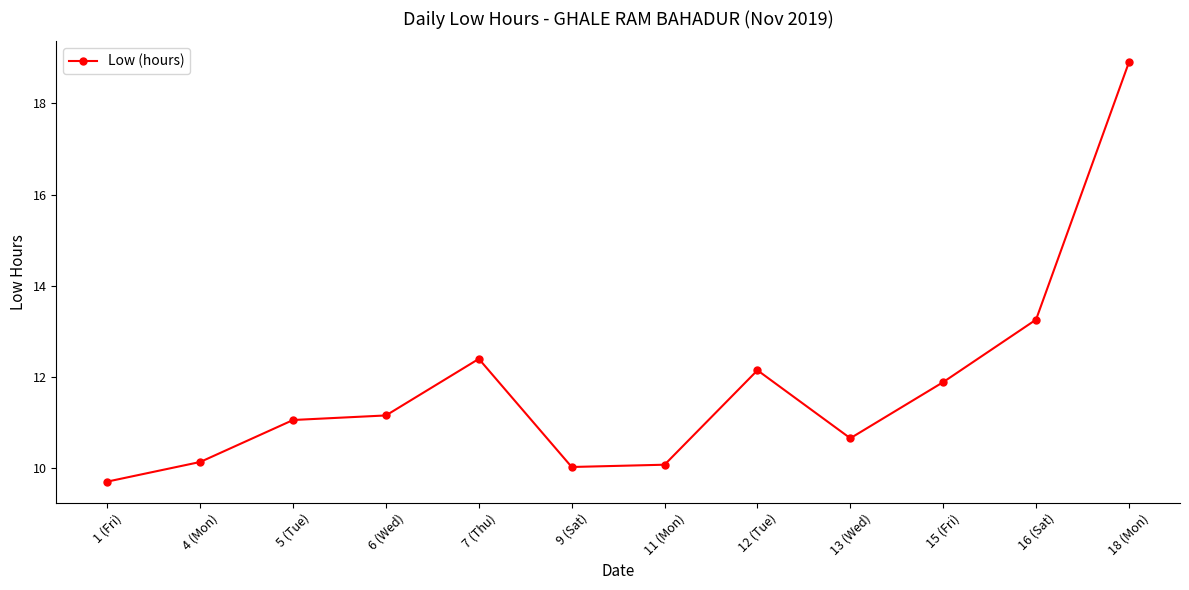

What is the value of the 3rd point from the left?

11.1